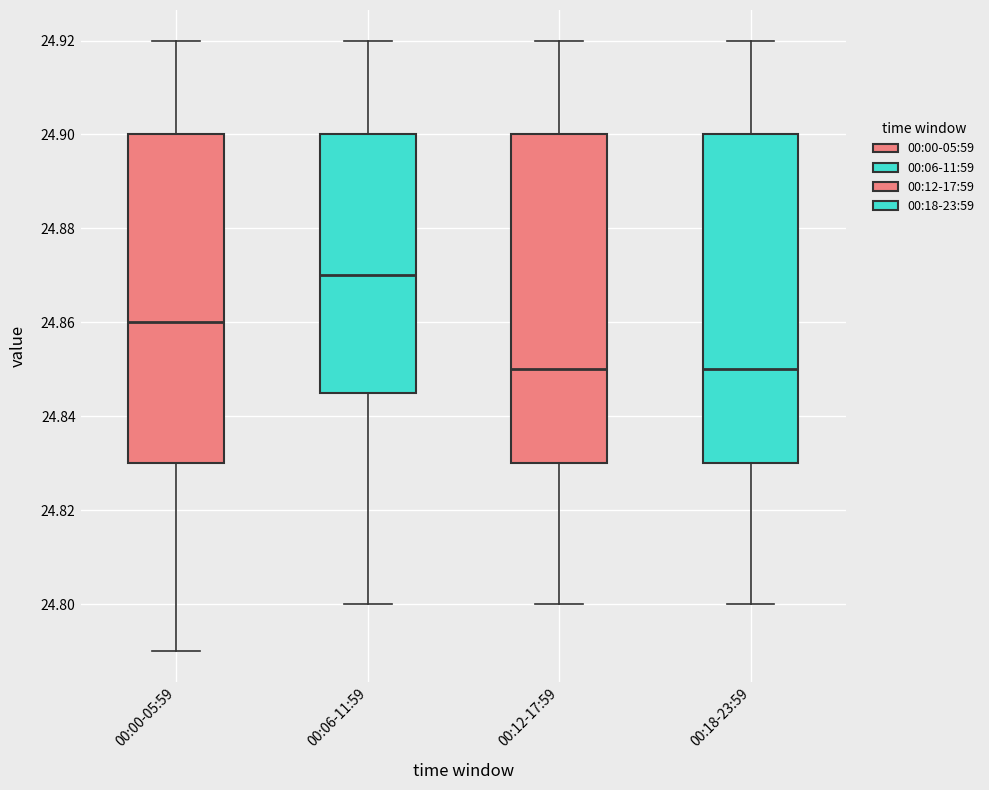

Reading left to right, read every box against the y-axis: the position of its median line, the range the box covers, and the ends of its whiskers. The values are not printed on the chart, so give them approximately, as read against the axis.

00:00-05:59: median 24.860, box 24.830 to 24.900, whiskers 24.790 to 24.920
00:06-11:59: median 24.870, box 24.846 to 24.900, whiskers 24.800 to 24.920
00:12-17:59: median 24.850, box 24.830 to 24.900, whiskers 24.800 to 24.920
00:18-23:59: median 24.850, box 24.830 to 24.900, whiskers 24.800 to 24.920